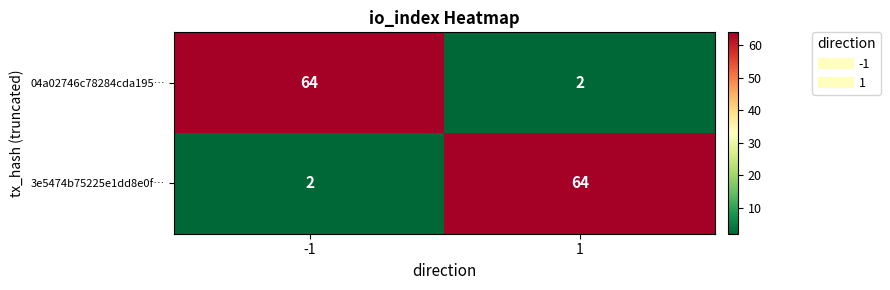

Rank the categories by 3e5474b75225e1dd8e0f… value from lowest to highest.

-1, 1